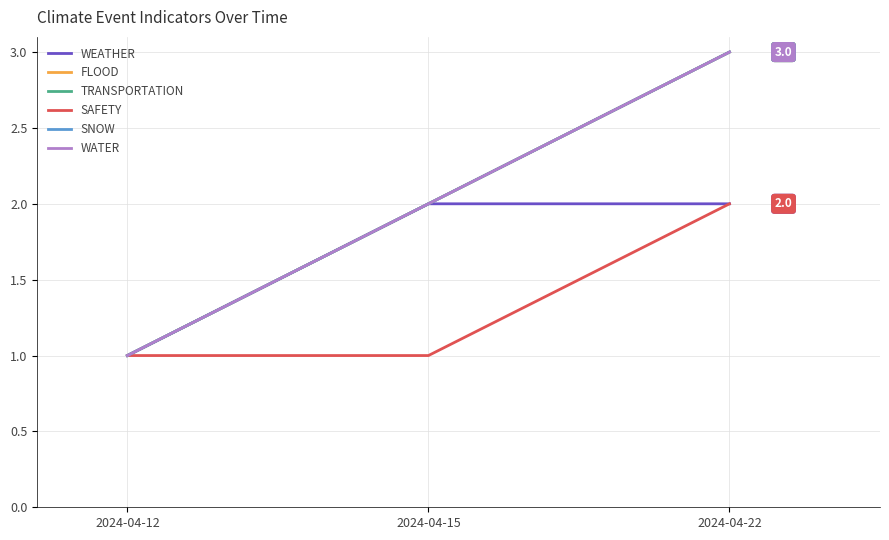

Does the chart have visible grid lines?

Yes